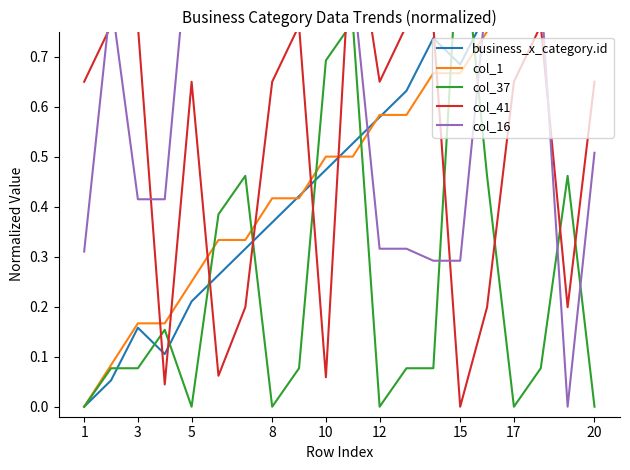

True or false: col_37 has more than 0 interior local peaks.

True